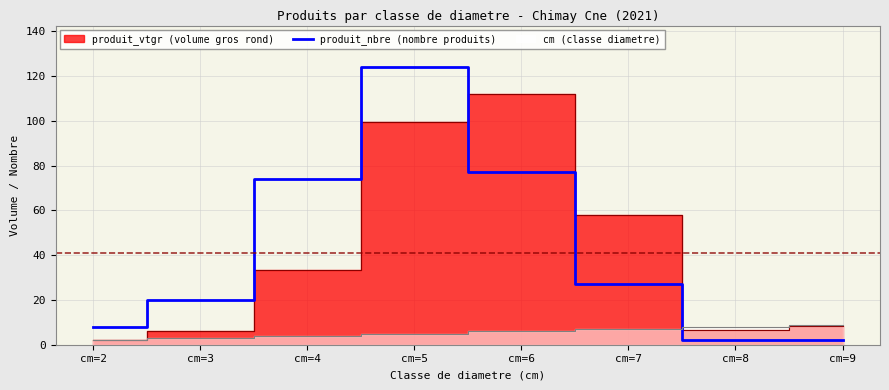

Where is the first local maximum?

cm=5